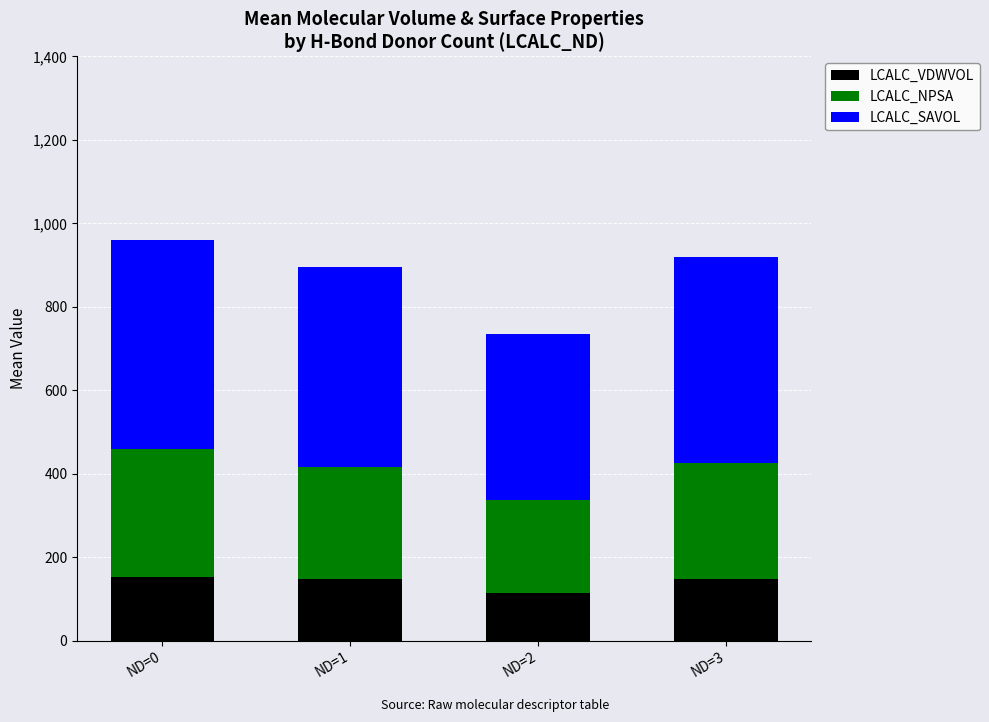

How many distinct data groups are displayed?

3